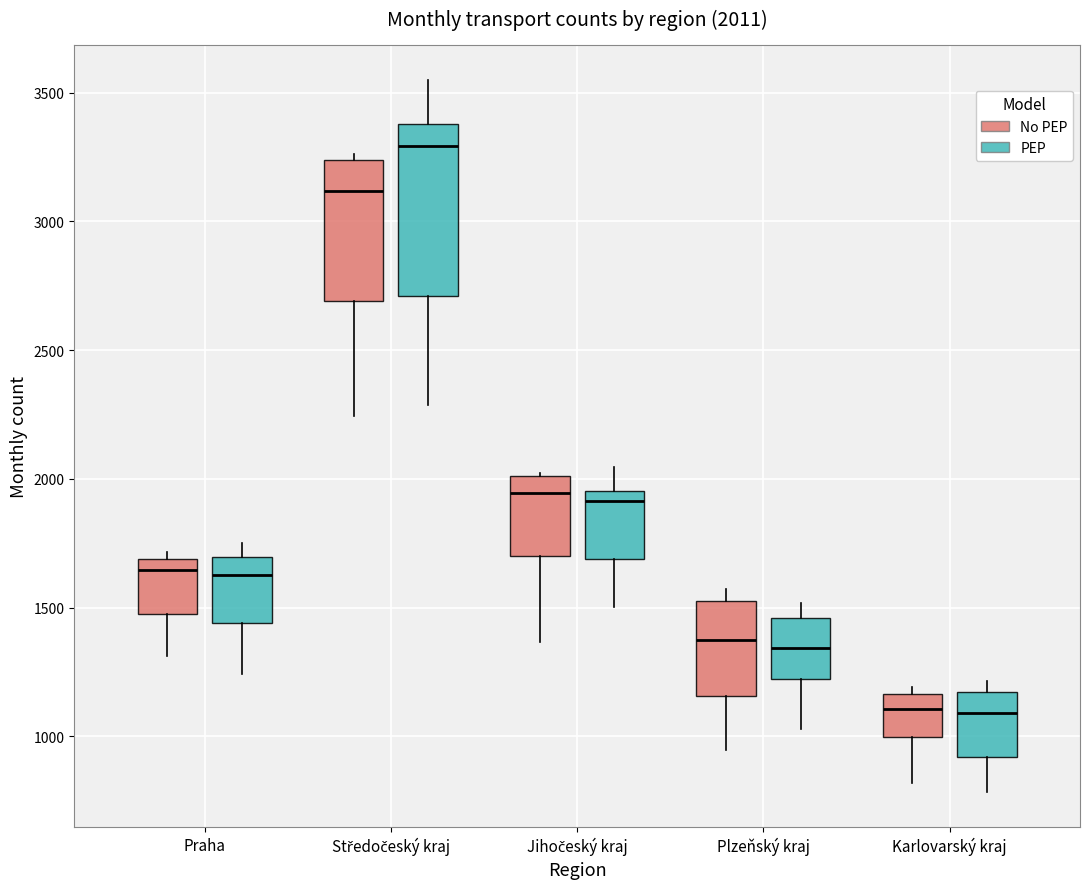

Which box is the tallest, from its lower edge to its upper edge?

Středočeský kraj (PEP)